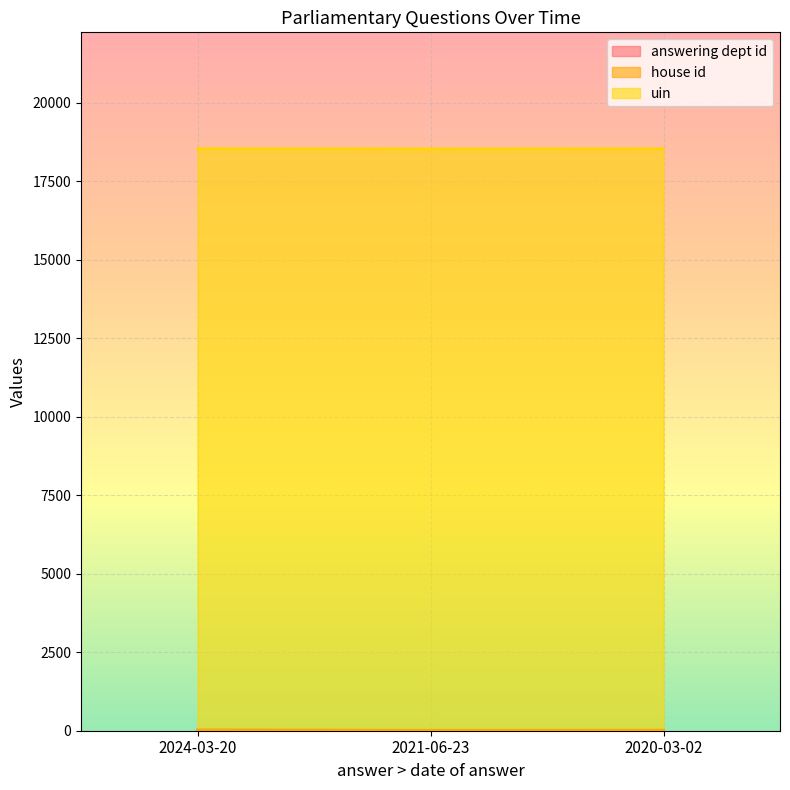

The answering dept id series shows 13 at 2020-03-02. True or false?

True